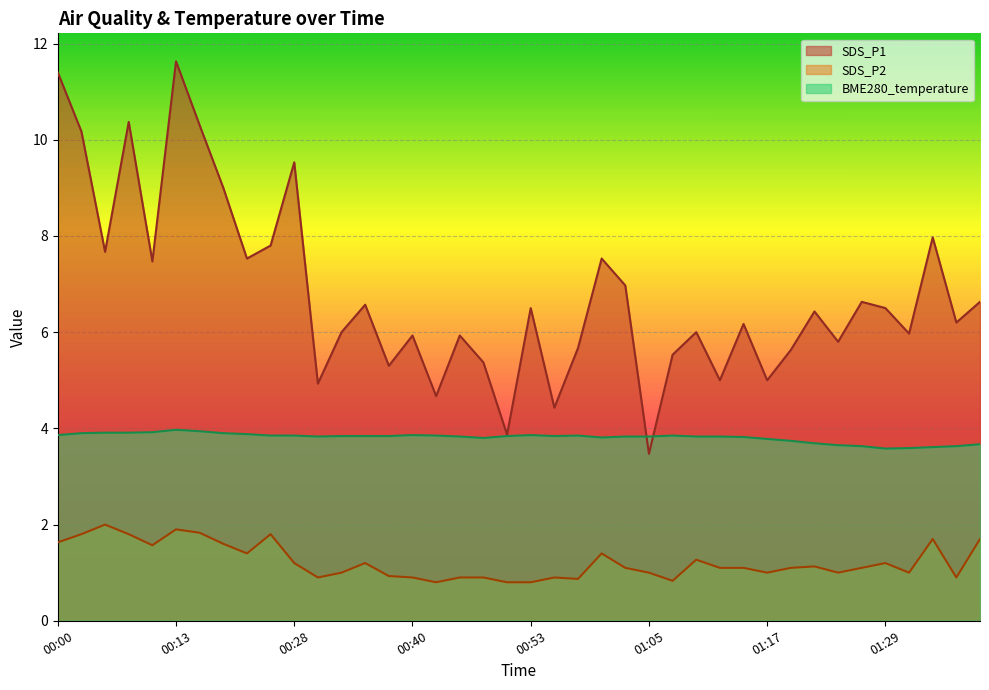

What is the label of the 3rd point from the left?

00:05